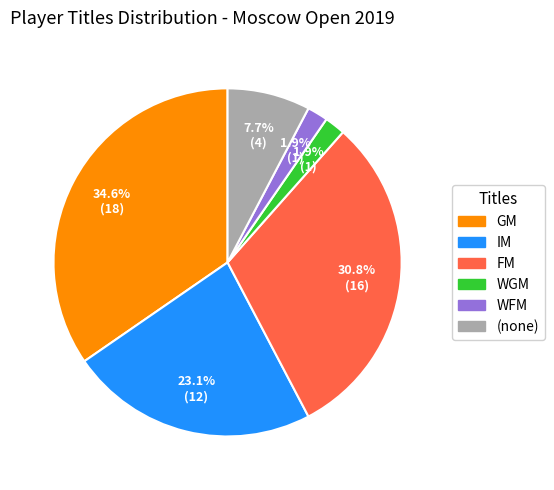

What is the total percentage of WFM and GM?

36.5%